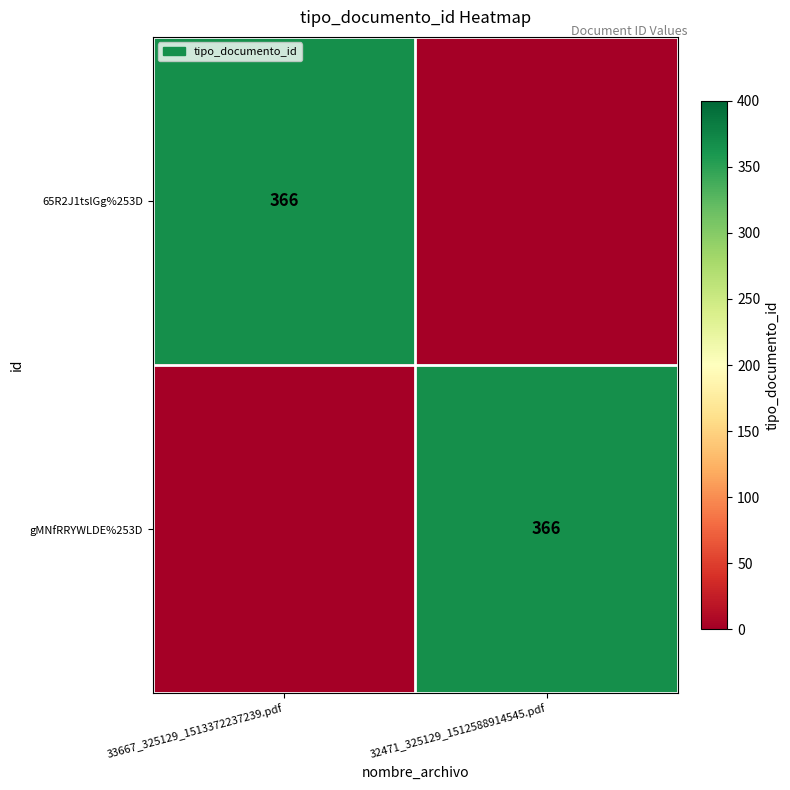

The value of 65R2J1tslGg%253D at 33667_325129_1513372237239.pdf is 141. True or false?

False